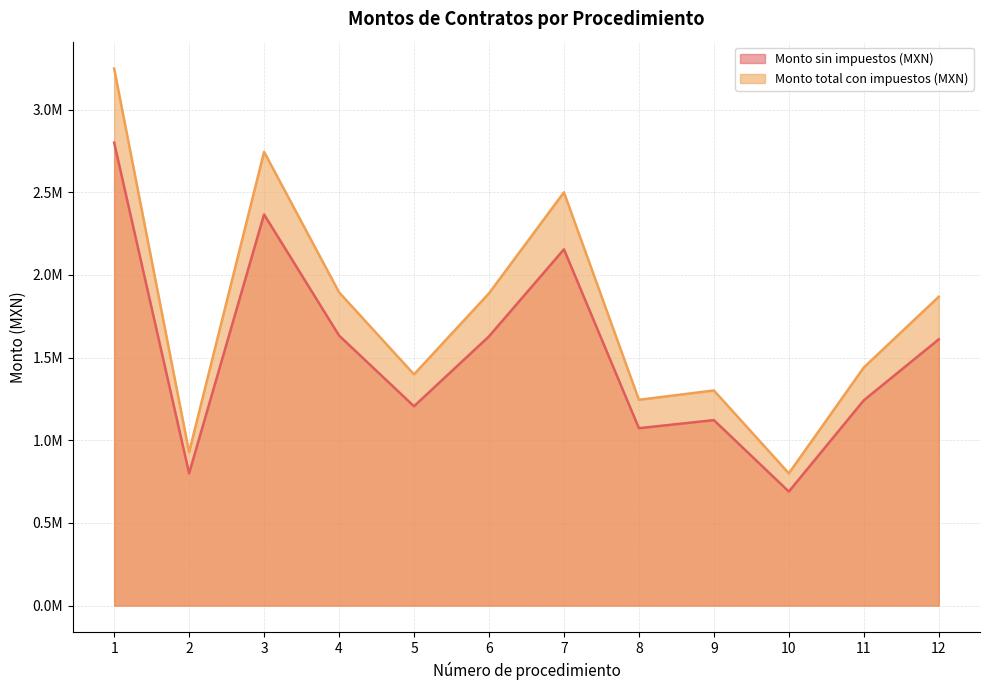

Is it true that Monto sin impuestos (MXN) equals 2714727.6 at 12?

False